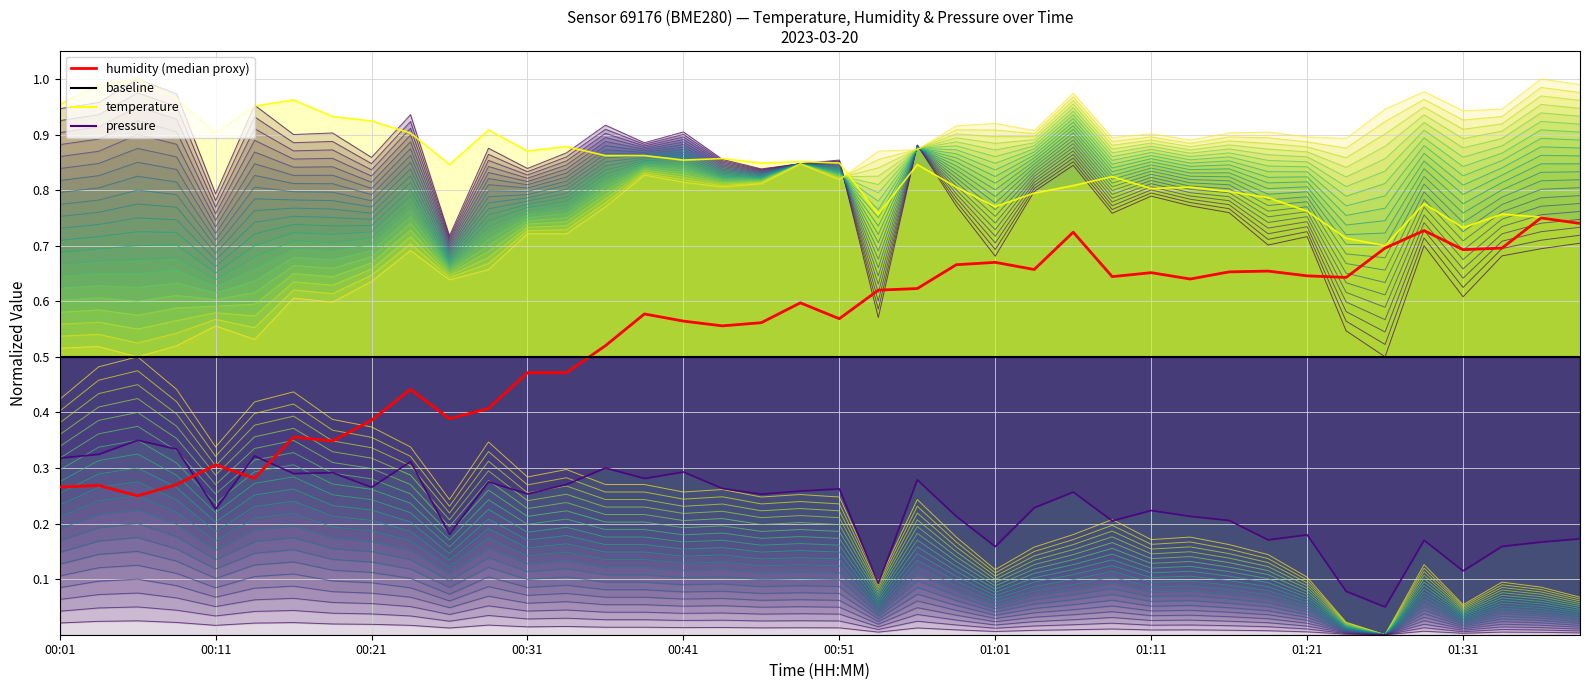

Count the pressure values in the range 0 to 1.

40